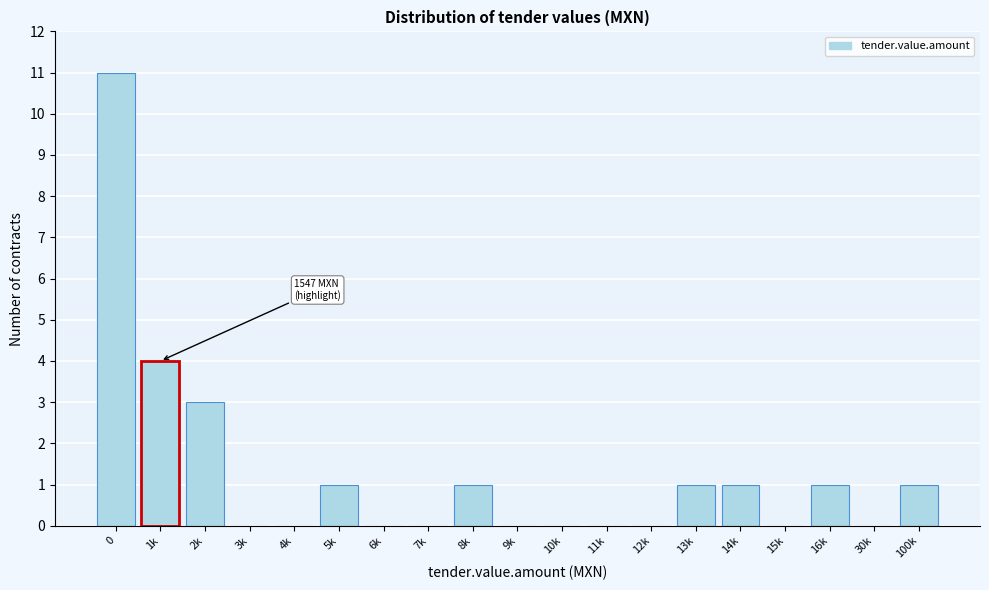

Reading left to right, extract all data points from this chart.

0=11	1k=4	2k=3	3k=0	4k=0	5k=1	6k=0	7k=0	8k=1	9k=0	10k=0	11k=0	12k=0	13k=1	14k=1	15k=0	16k=1	30k=0	100k=1